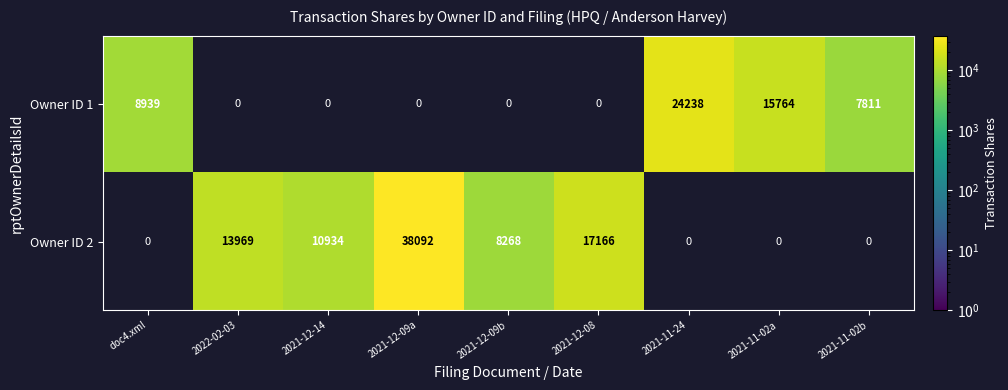

At how many categories does at least one series exceed 20751?

2